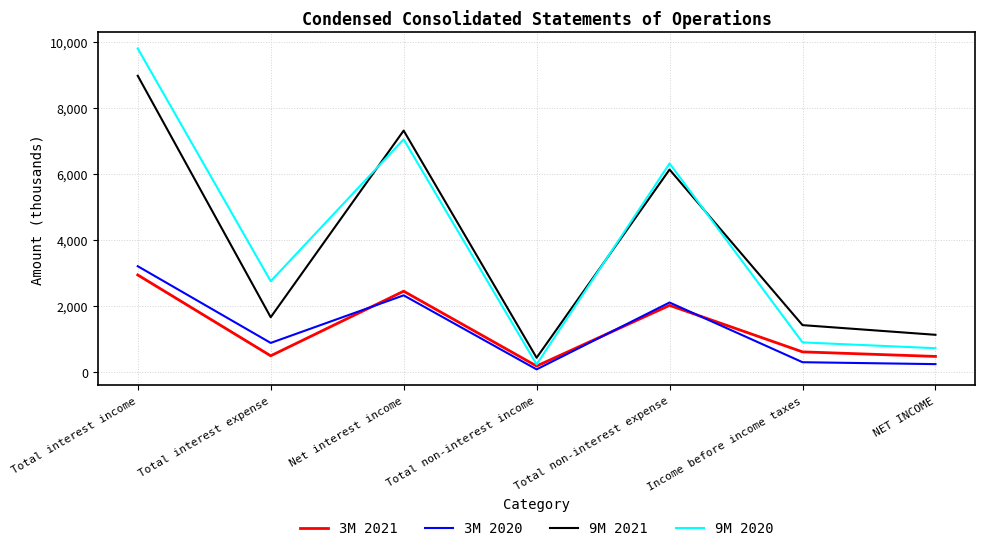

At which category is the sum across all series the highest?

Total interest income